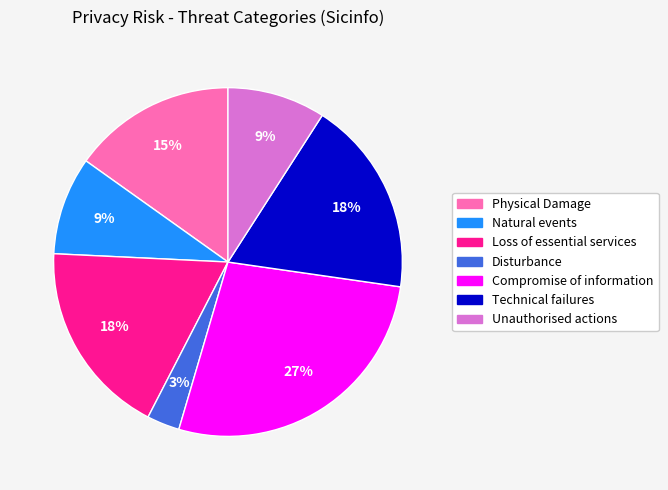

Is Loss of essential services the majority of the pie?

No